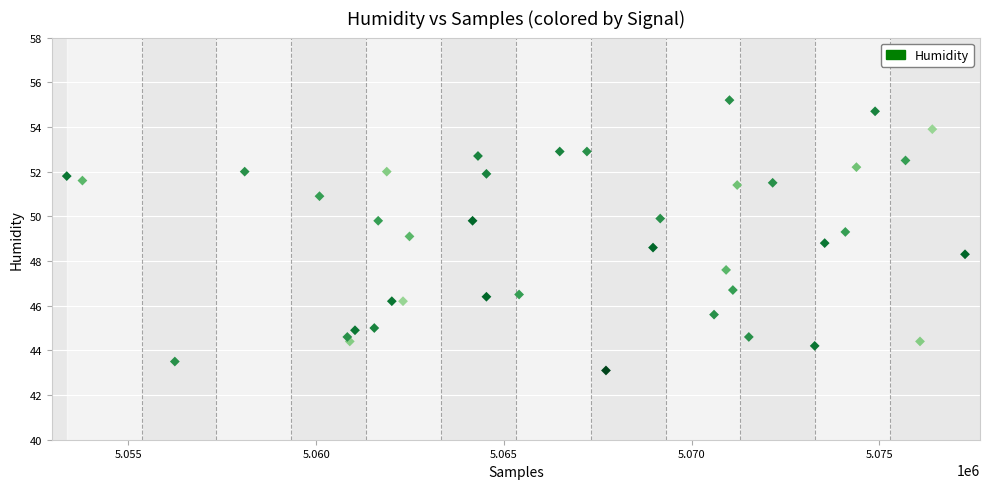

What is the range of X values (max minus min)?

23919.0